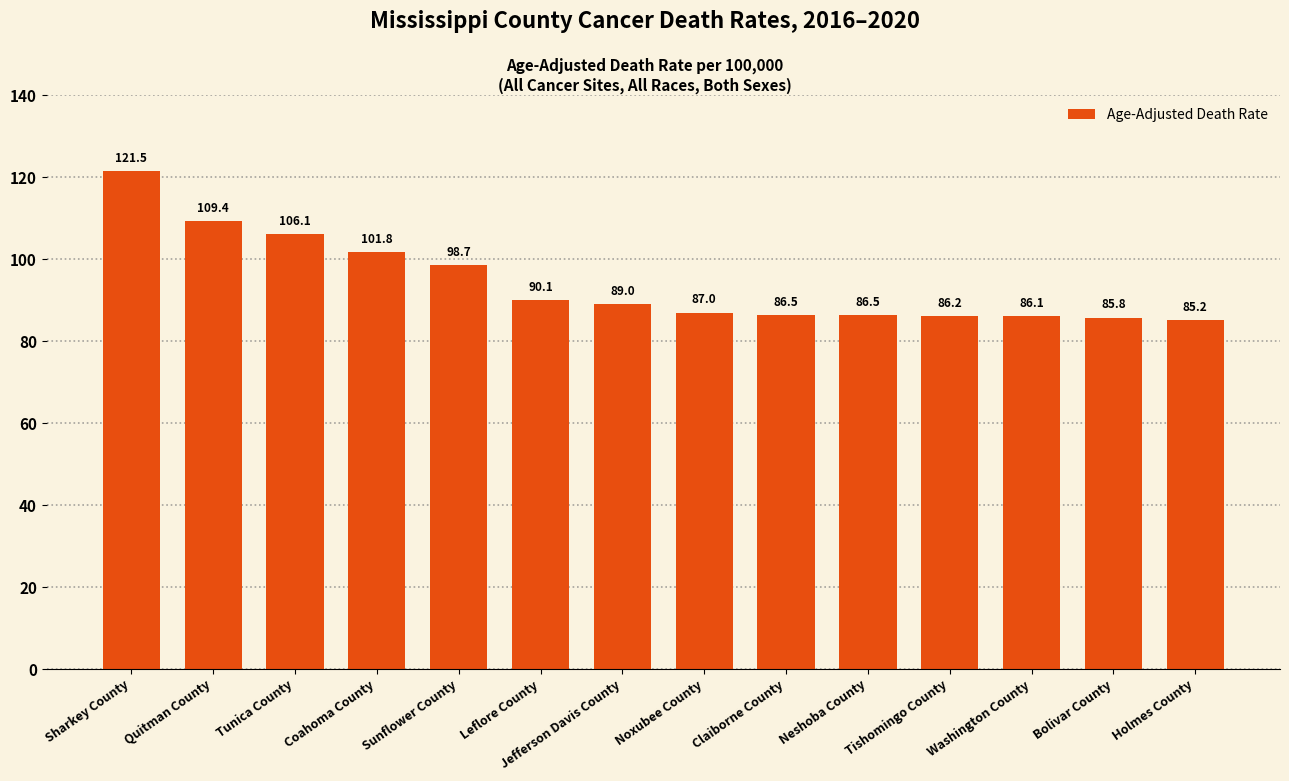

What is the smallest value displayed?

85.2